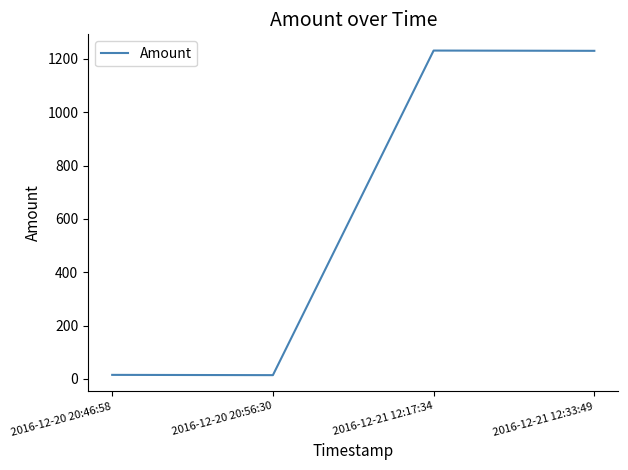

Where is the first local minimum?

2016-12-20 20:56:30